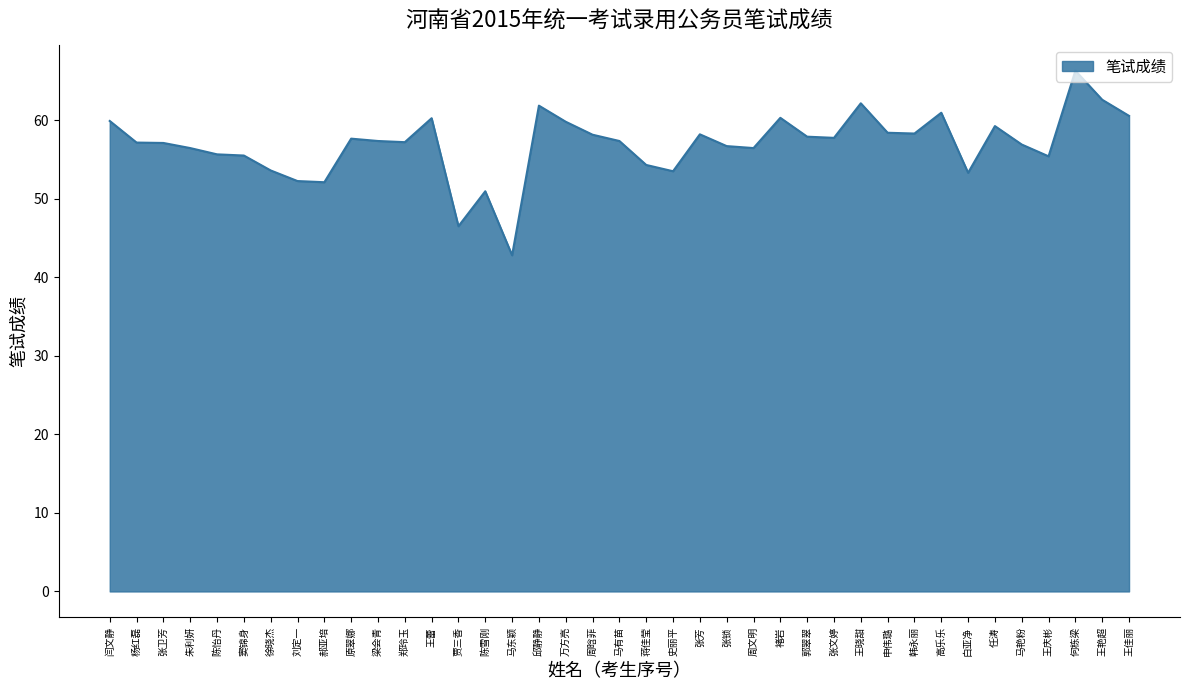

Which has a higher value, 马有苗 or 任涛?

任涛